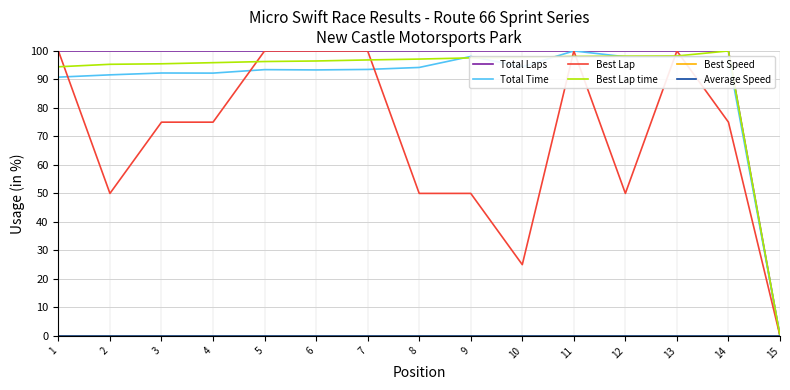

Where is Total Laps nearest to the value 50?

1